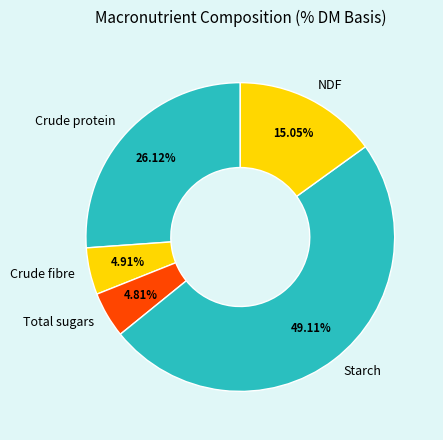

What is the largest slice in the pie chart?

Starch